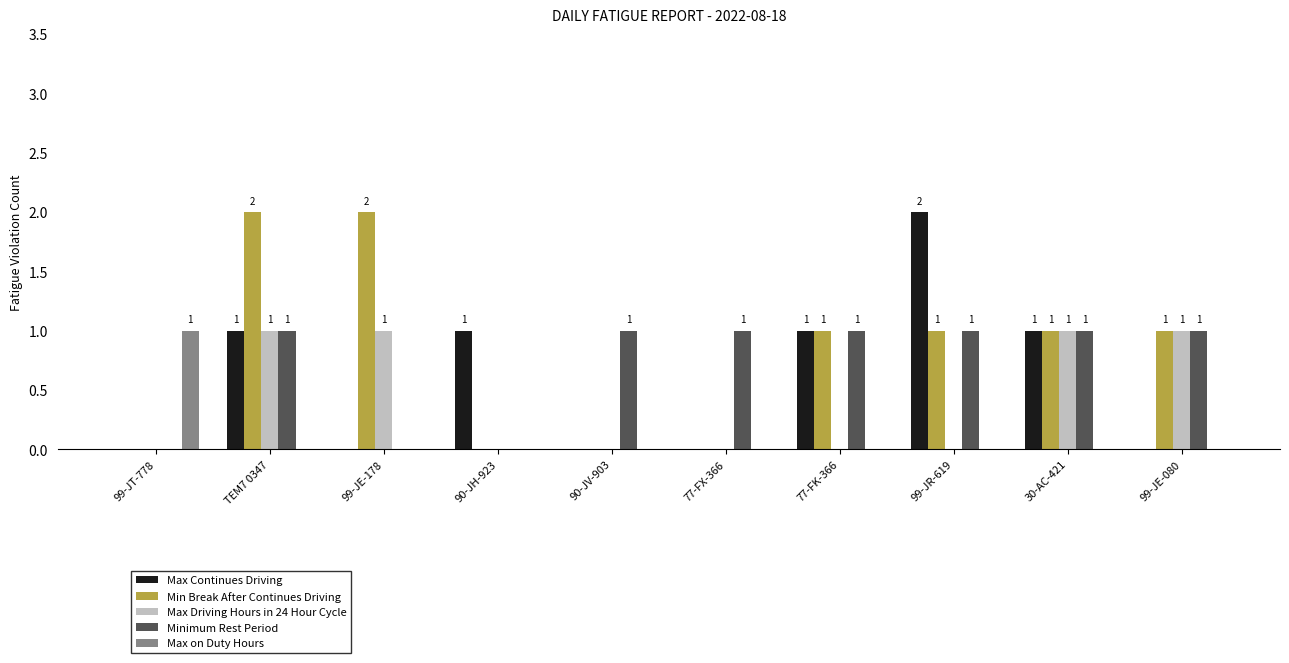

What are all the series names shown in the legend?

Max Continues Driving, Min Break After Continues Driving, Max Driving Hours in 24 Hour Cycle, Minimum Rest Period, Max on Duty Hours